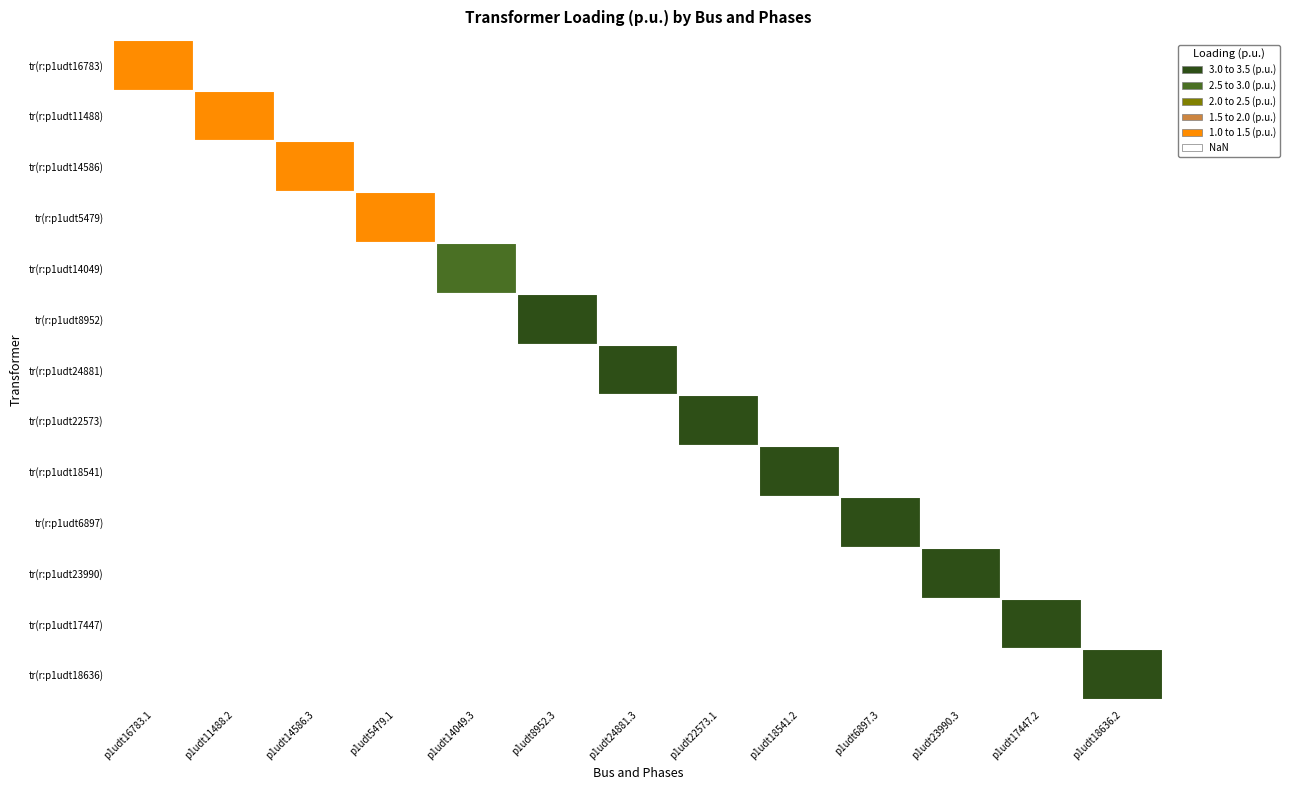

What is the sum of all values?

425